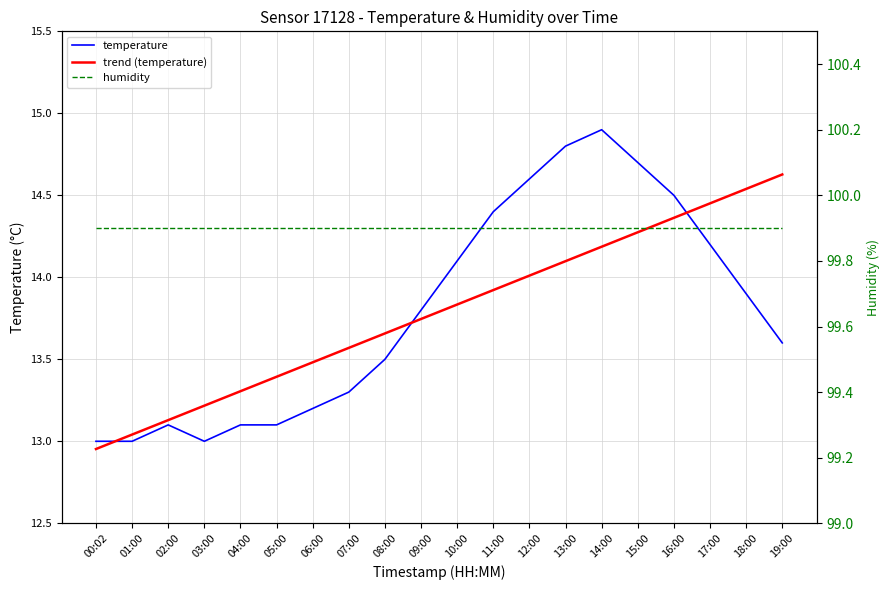

List the labels in order of value, largest first.

14:00, 13:00, 15:00, 12:00, 16:00, 11:00, 17:00, 10:00, 18:00, 09:00, 19:00, 08:00, 07:00, 06:00, 02:00, 04:00, 05:00, 00:02, 01:00, 03:00